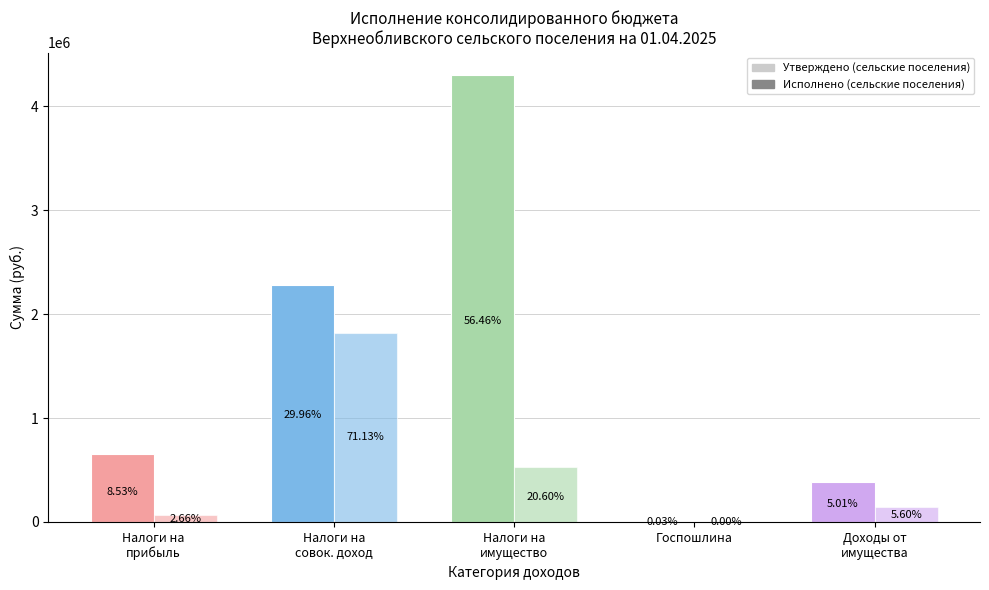

What is the difference between the maximum and second lowest values in the Утверждено (сельские поселения) series?

3920800.0